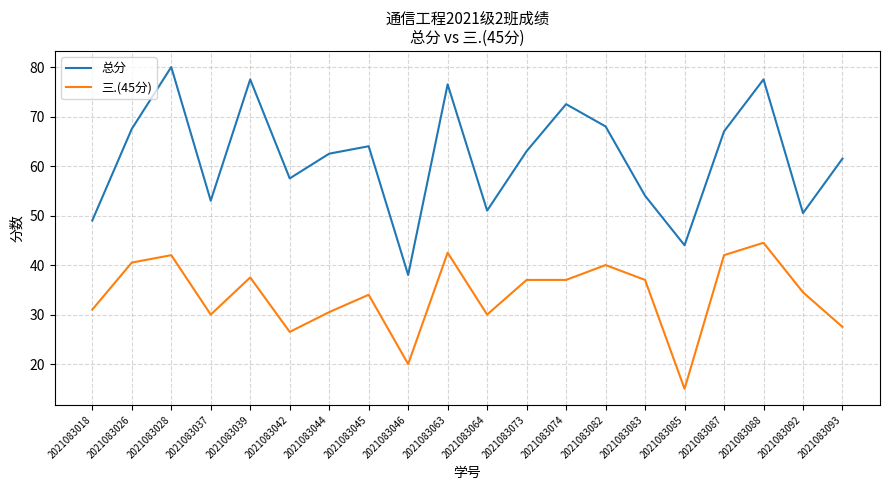

The value of 总分 at 2021083092 is 17.0. True or false?

False